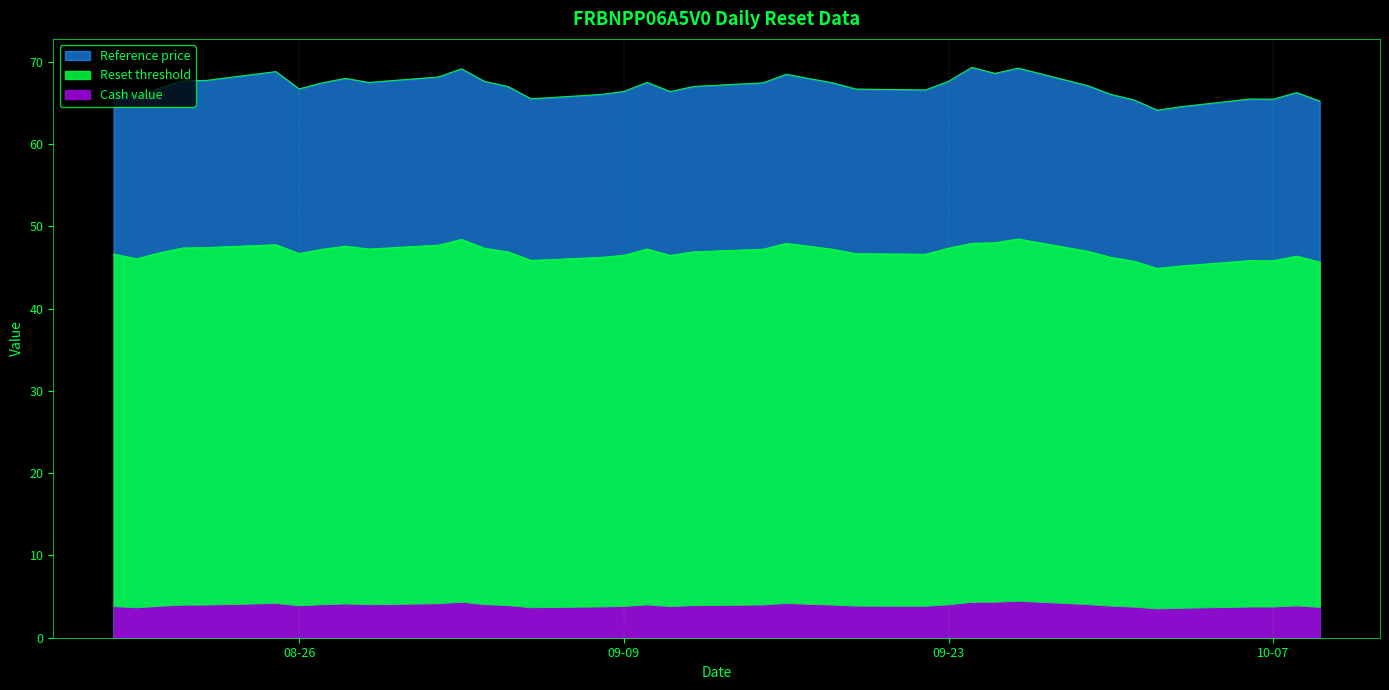

What is the sum of all Reference price values?

2612.5